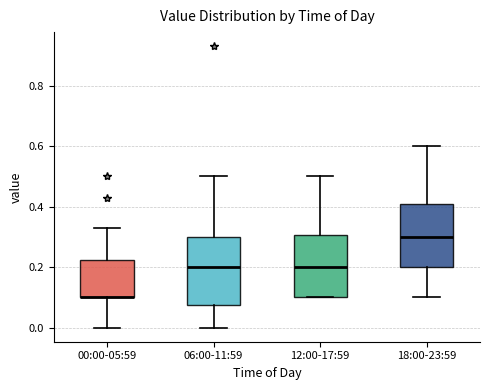

Where does the upper whisker of the box for 12:00-17:59 end on the y-axis? The values are not printed on the chart, so give them approximately, as read against the axis.

0.50